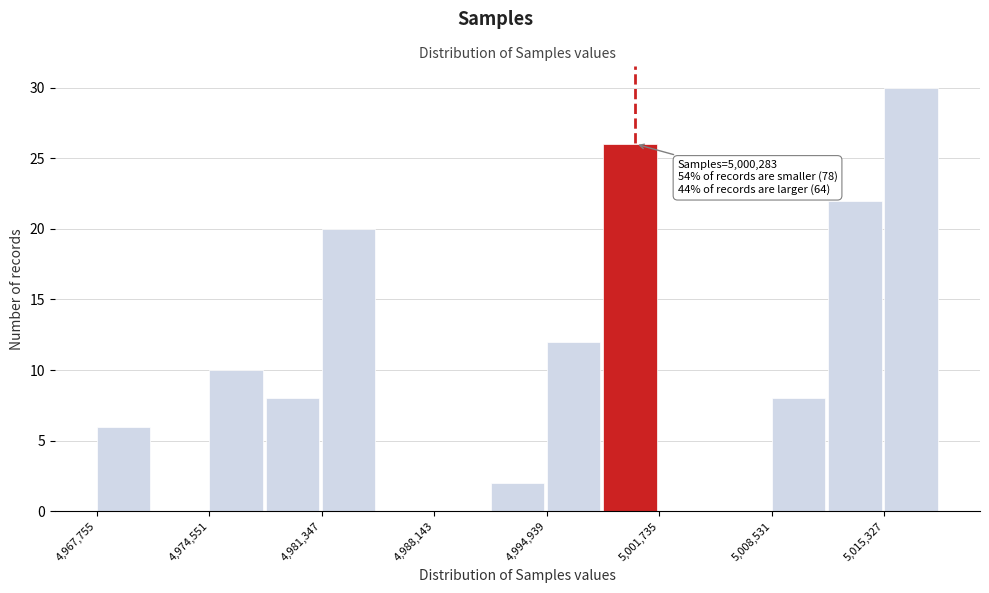

Around what value on the x-axis is the tallest bar? Give the approximate position of its centre, as read against the axis.

5017000